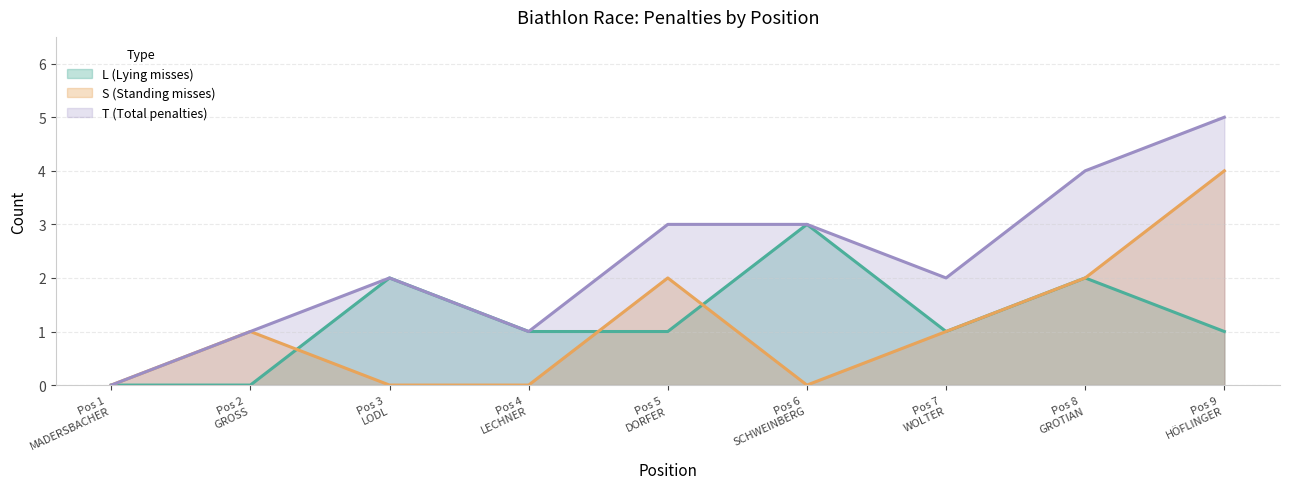

Which series has the largest total across all categories?

T (Total penalties)